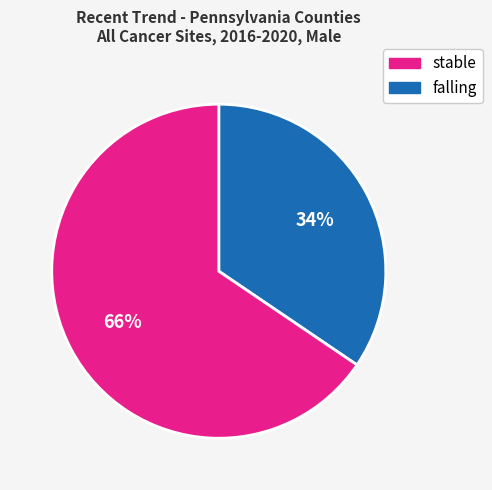

How many segments does this pie chart have?

2